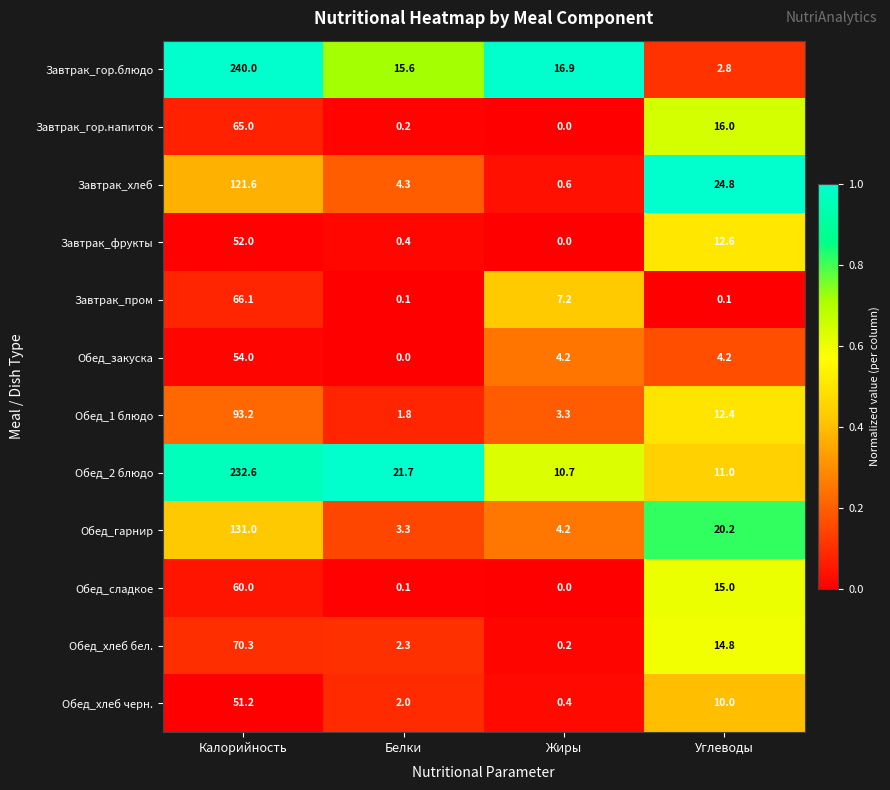

What value does the Завтрак_гор.блюдо series have at Калорийность?

240.0